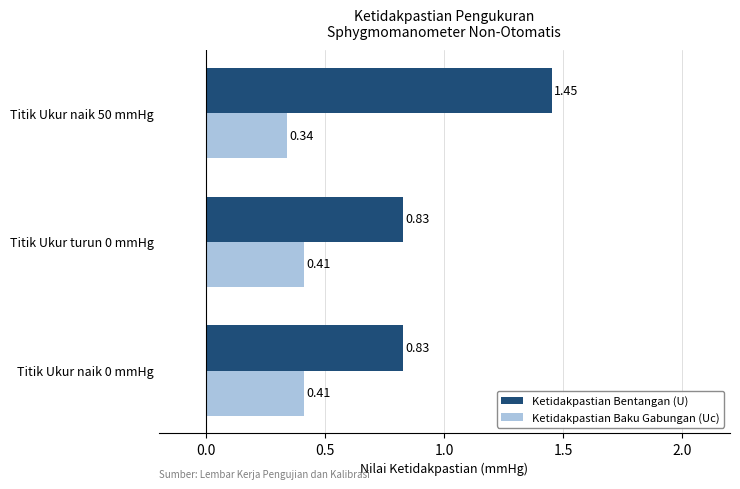

What is the sum of the Ketidakpastian Bentangan (U) values at Titik Ukur naik 50 mmHg and Titik Ukur naik 0 mmHg?

2.3